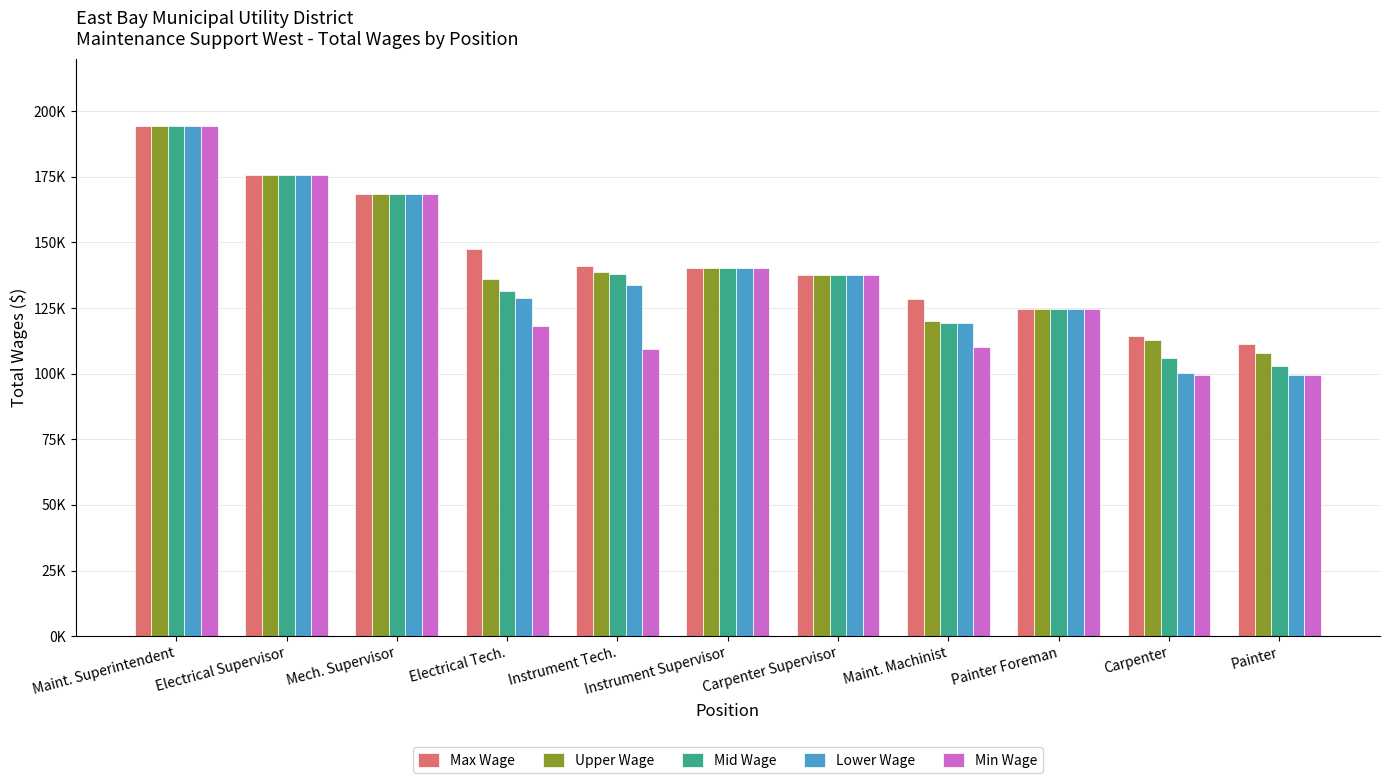

Which has a higher value, Painter or Carpenter?

Carpenter